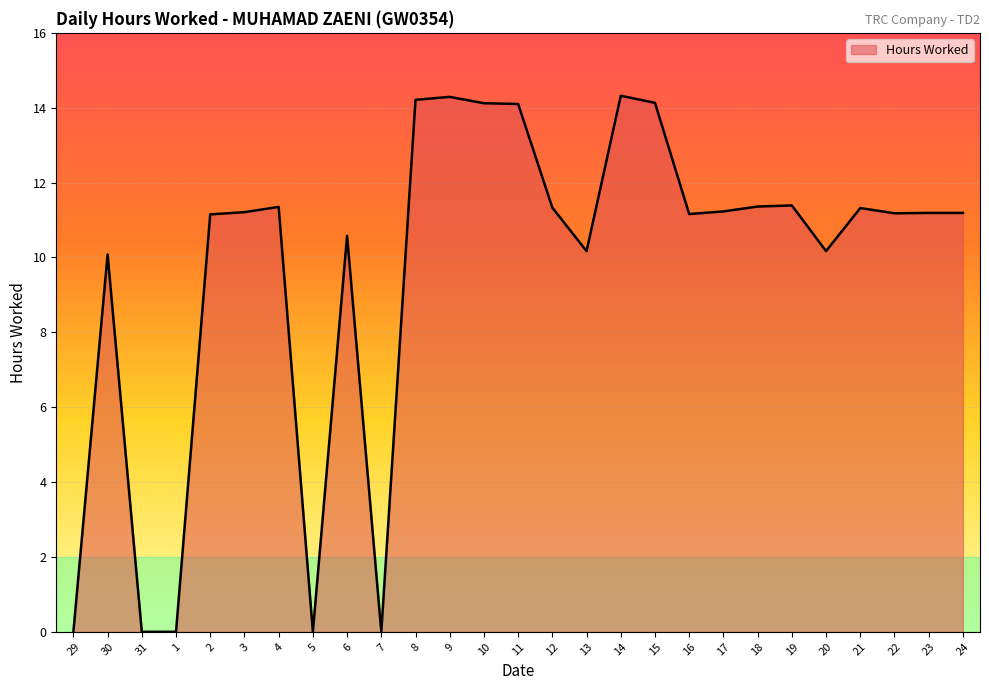

What is the sum of the values at 8 and 18?

25.6